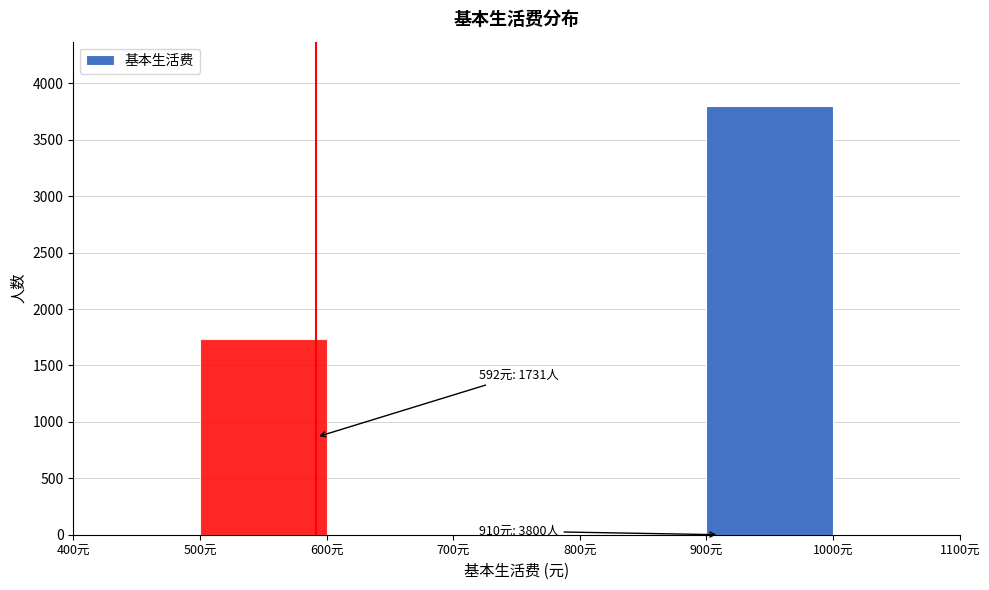

Which range on the x-axis has the tallest bar?

900 to 1000